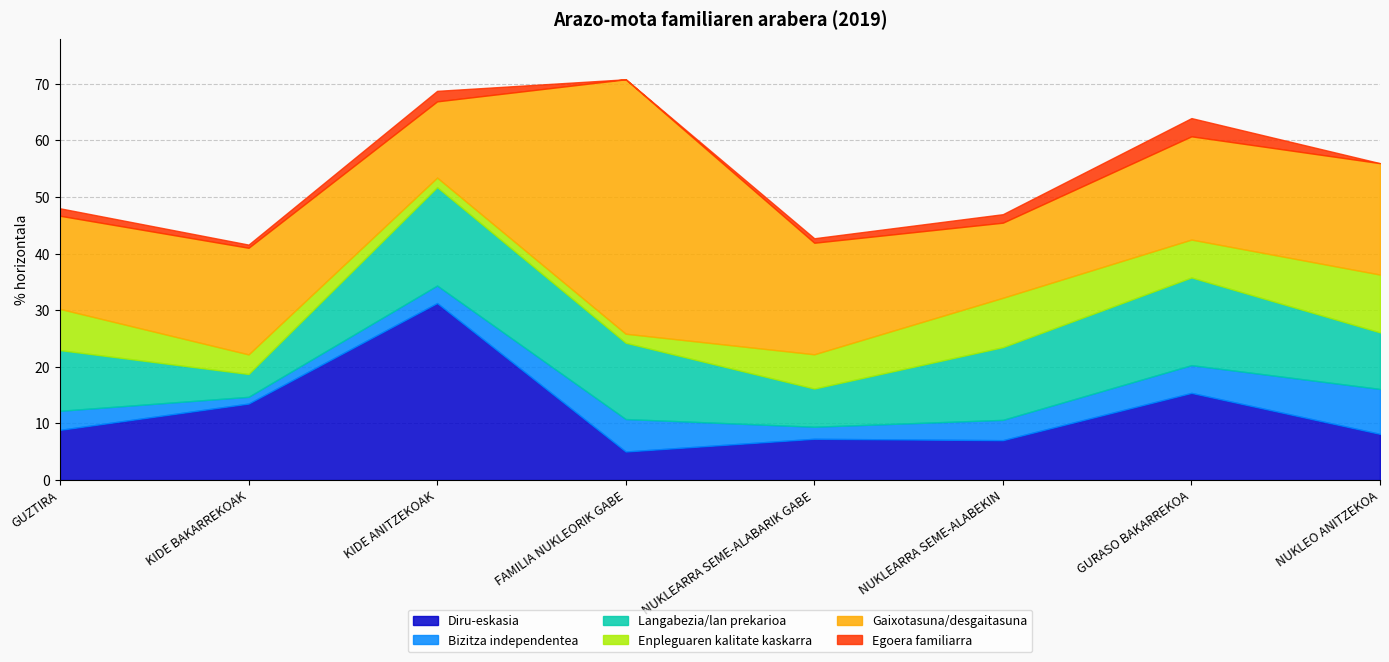

Which category has the lowest value in the Egoera familiarra series?

FAMILIA NUKLEORIK GABE